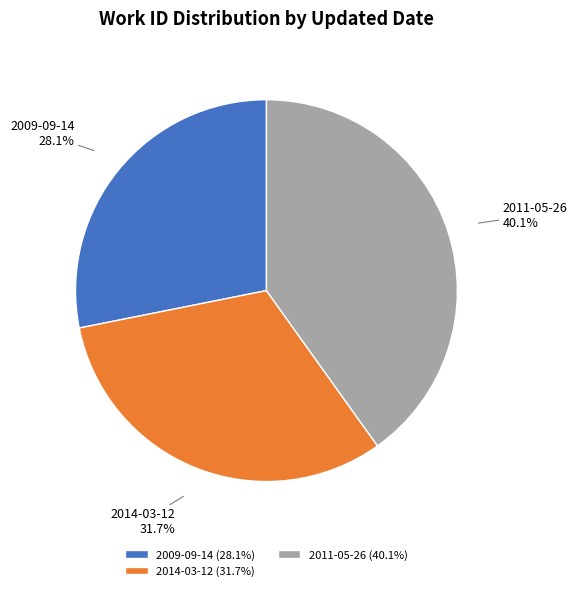

To the nearest percent, what percentage of the pie is 2011-05-26?

40%